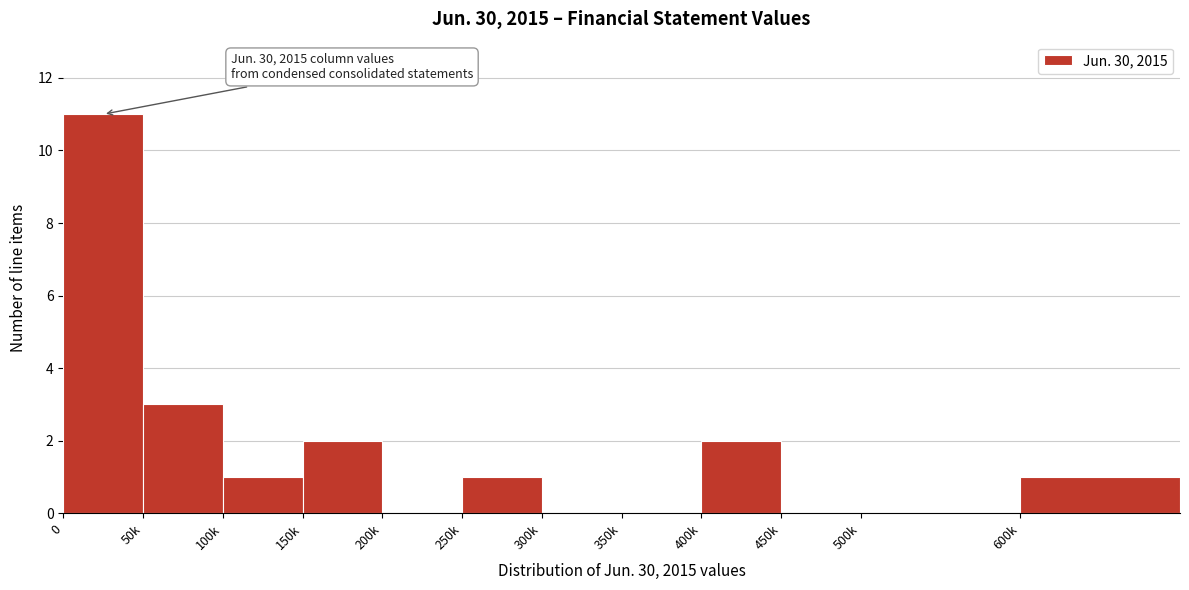

Reading left to right, list all the values displayed in this chart.

0=11	50k=3	100k=1	150k=2	200k=0	250k=1	300k=0	350k=0	400k=2	450k=0	500k=0	600k=1